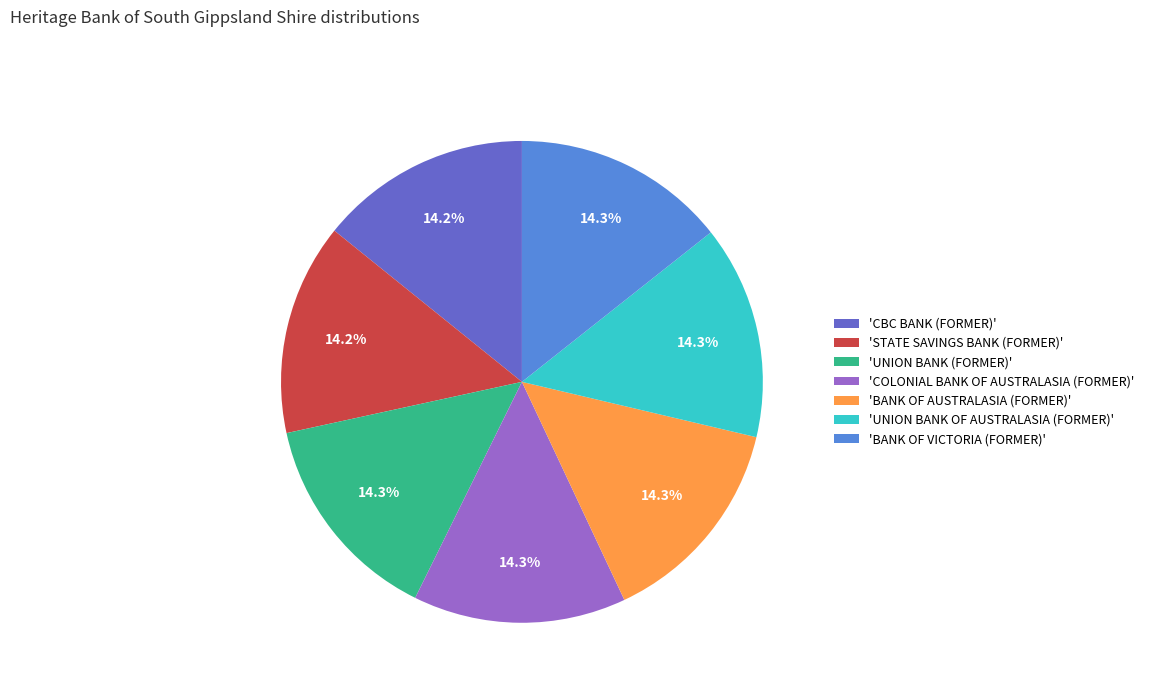

Is there a majority slice in this chart?

No